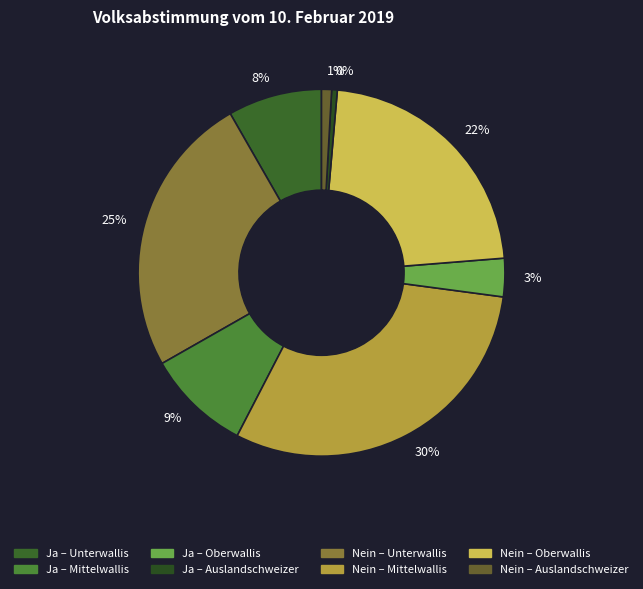

The 25% slice represents 25% of the pie. True or false?

True